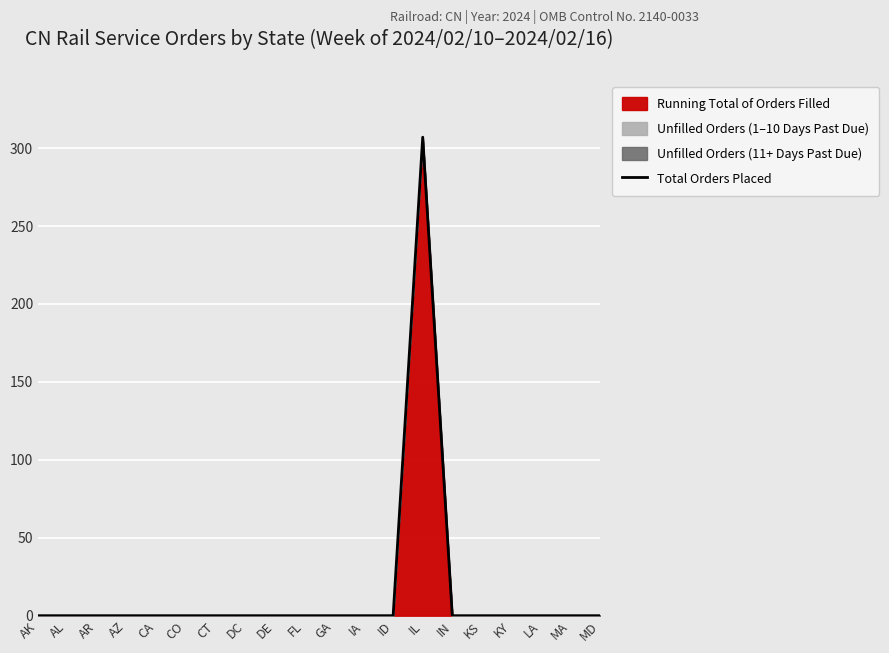

List the labels in order of value, largest first.

IL, AK, AL, AR, AZ, CA, CO, CT, DC, DE, FL, GA, IA, ID, IN, KS, KY, LA, MA, MD